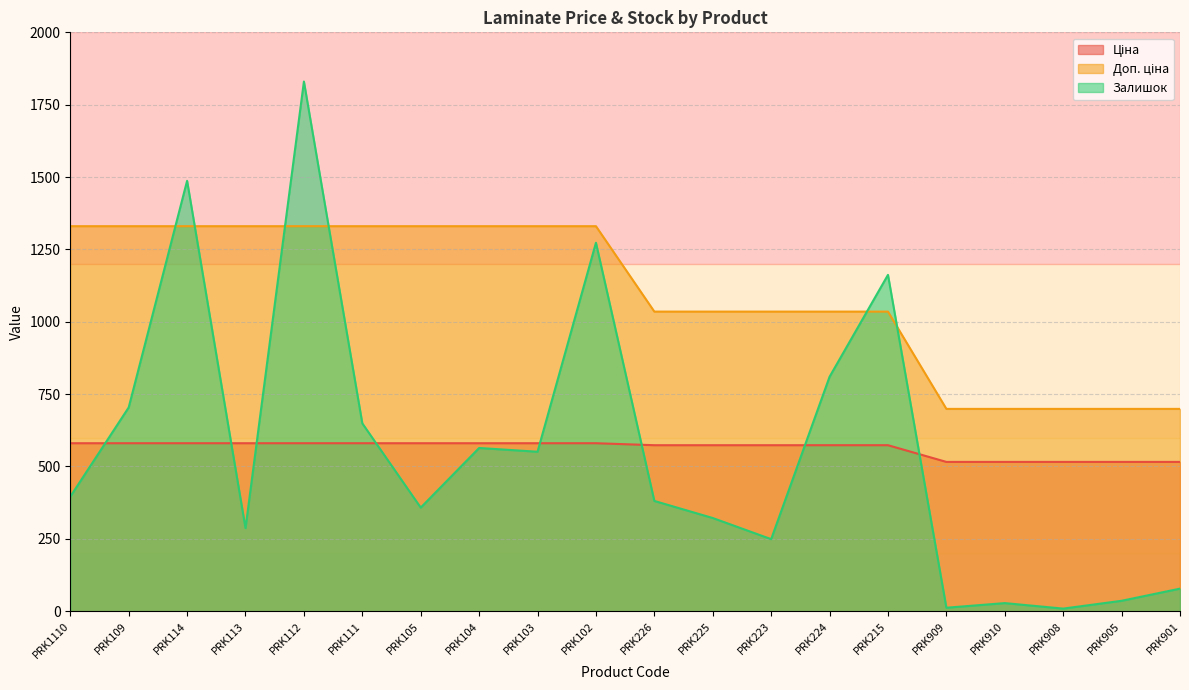

What is the difference between the highest and lowest values at PRK226?

654.1